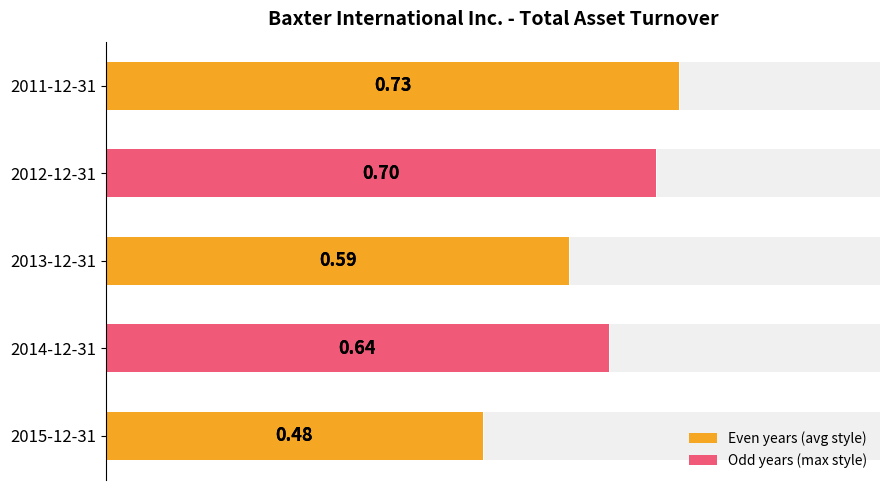

What is the difference between the maximum and second lowest values?

0.1